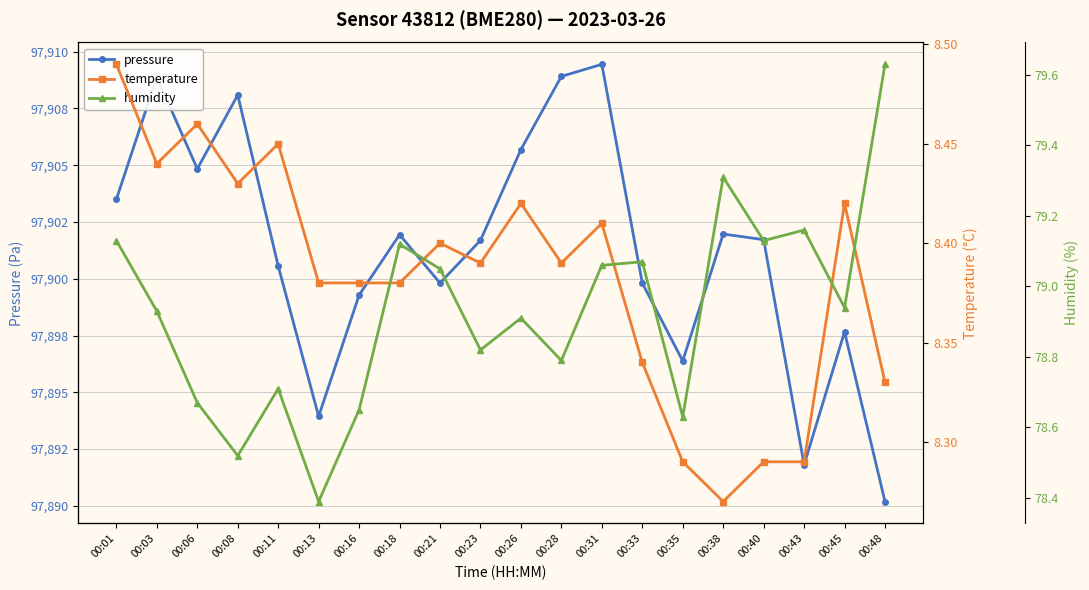

True or false: pressure and temperature cross at least once.

False